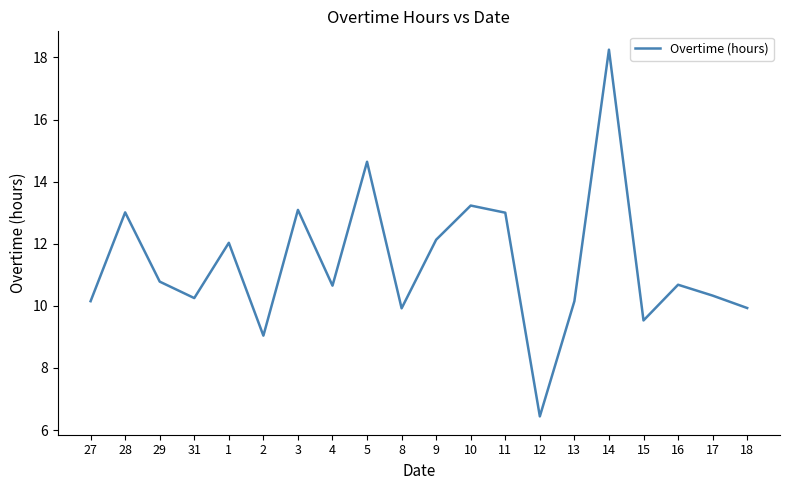

Between 16 and 1, which is larger?

1